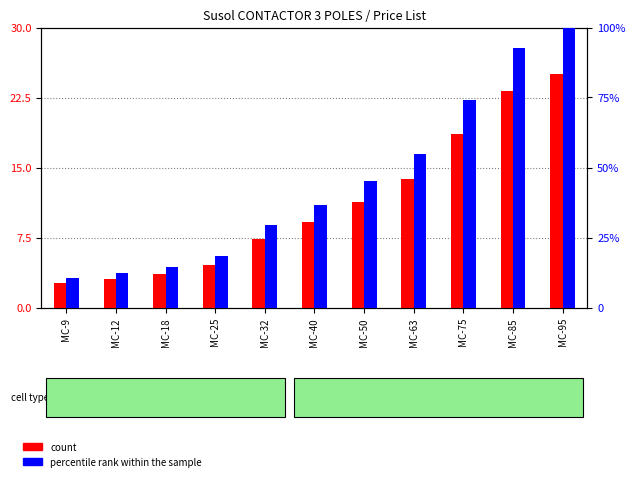

Rank the series by their maximum value, from highest to lowest.

percentile rank within the sample, count